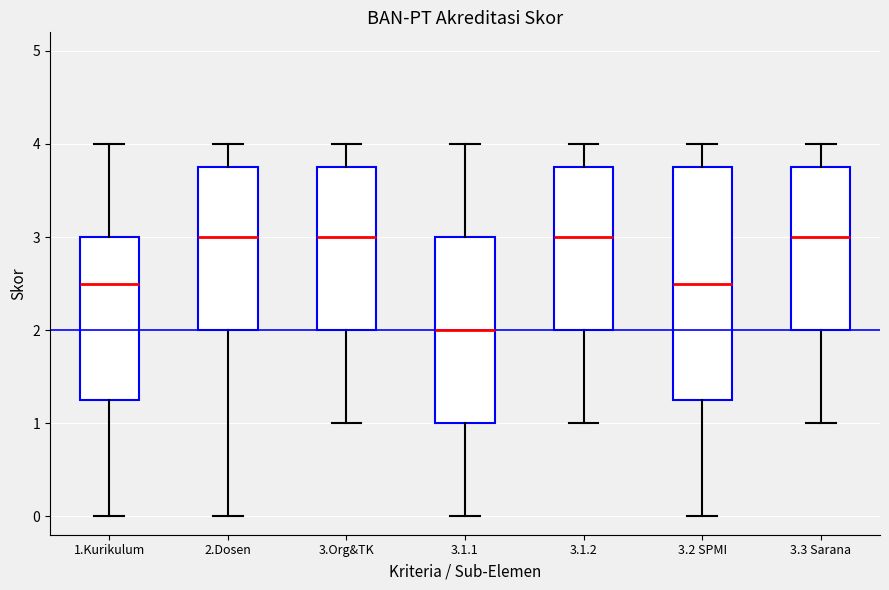

Reading left to right, read every box against the y-axis: the position of its median line, the range the box covers, and the ends of its whiskers. The values are not printed on the chart, so give them approximately, as read against the axis.

1.Kurikulum: median 2.5, box 1.3 to 3.0, whiskers 0.0 to 4.0
2.Dosen: median 3.0, box 2.0 to 3.8, whiskers 0.0 to 4.0
3.Org&TK: median 3.0, box 2.0 to 3.8, whiskers 1.0 to 4.0
3.1.1: median 2.0, box 1.0 to 3.0, whiskers 0.0 to 4.0
3.1.2: median 3.0, box 2.0 to 3.8, whiskers 1.0 to 4.0
3.2 SPMI: median 2.5, box 1.3 to 3.8, whiskers 0.0 to 4.0
3.3 Sarana: median 3.0, box 2.0 to 3.8, whiskers 1.0 to 4.0